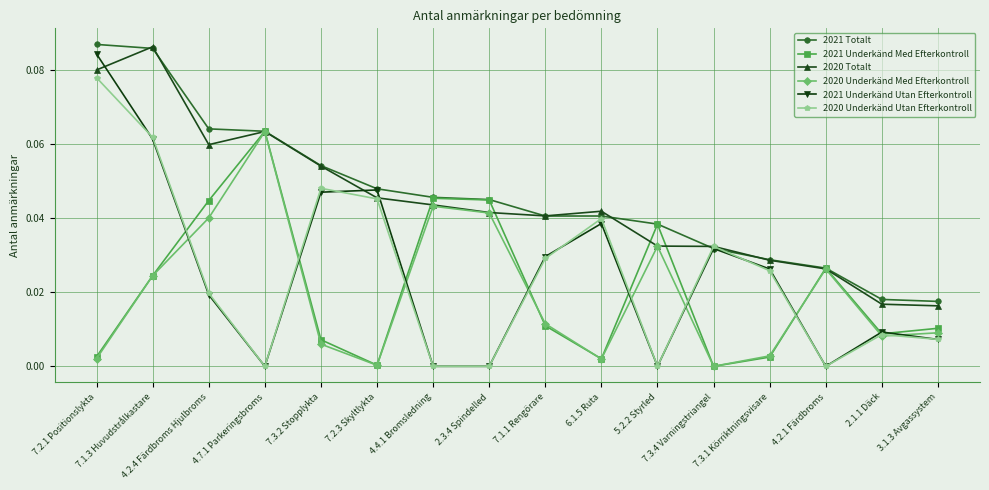

Which series has the largest range (max minus min)?

2021 Underkänd Utan Efterkontroll